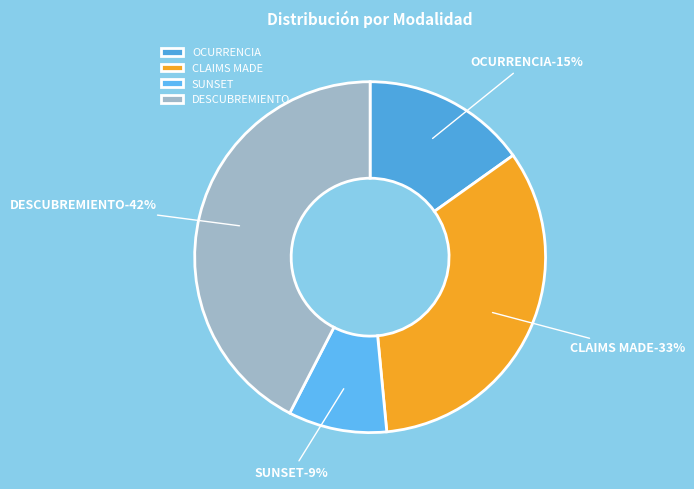

Which category has the smallest portion of the pie?

SUNSET